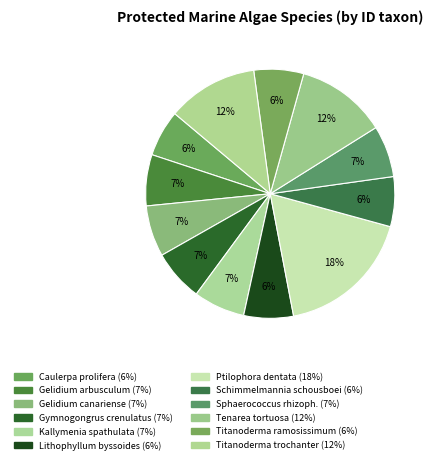

How many segments does this pie chart have?

12